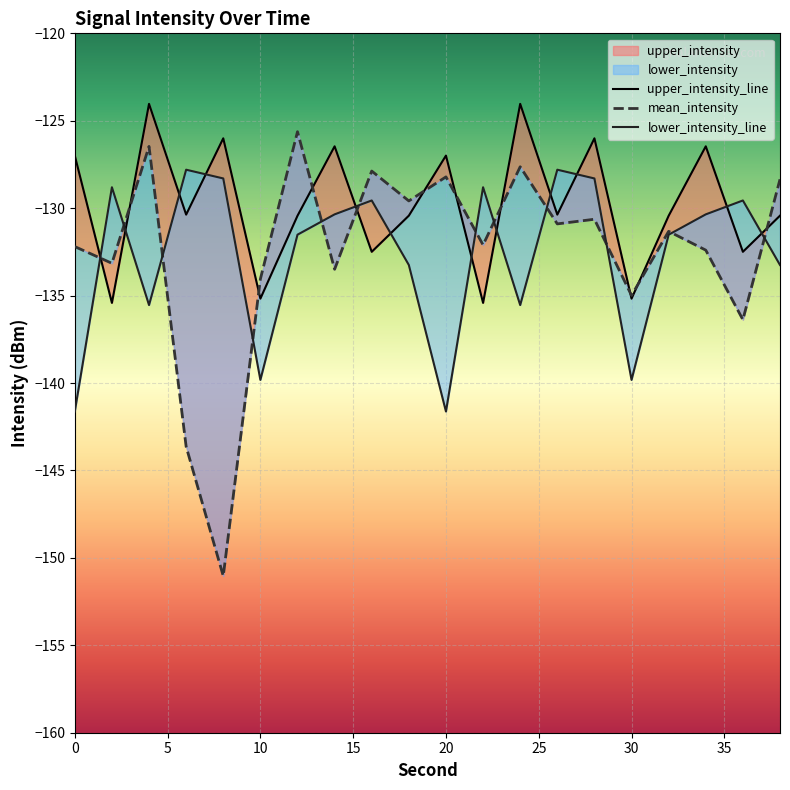

How many series are shown in this chart?

3